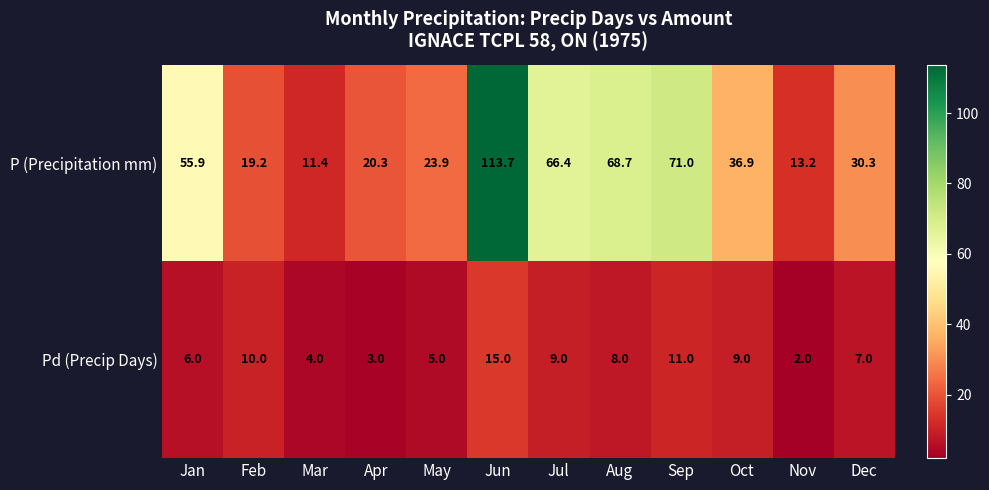

At Aug, list the series in order from smallest to largest.

Pd (Precip Days), P (Precipitation mm)